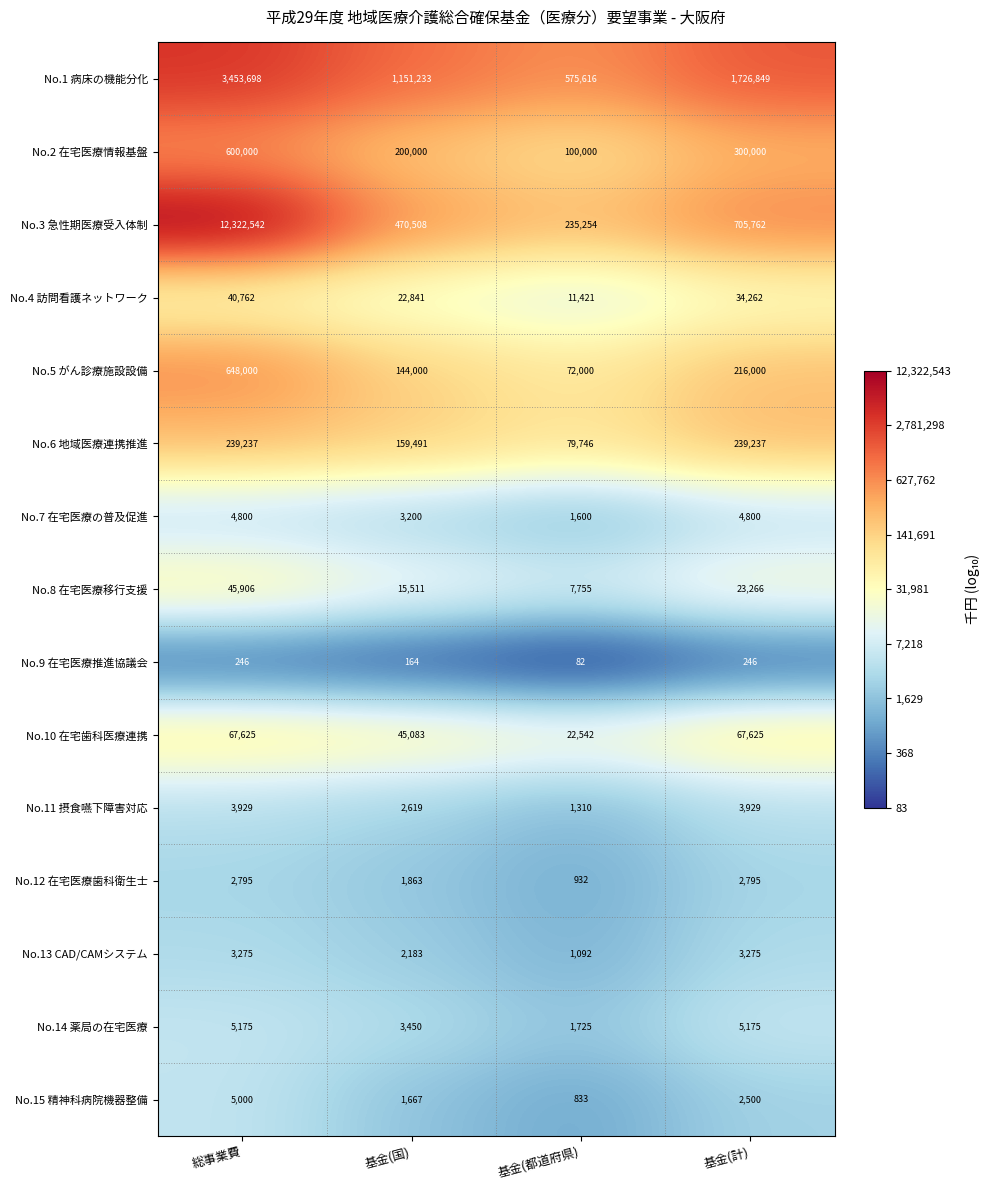

How many series are shown in this chart?

15